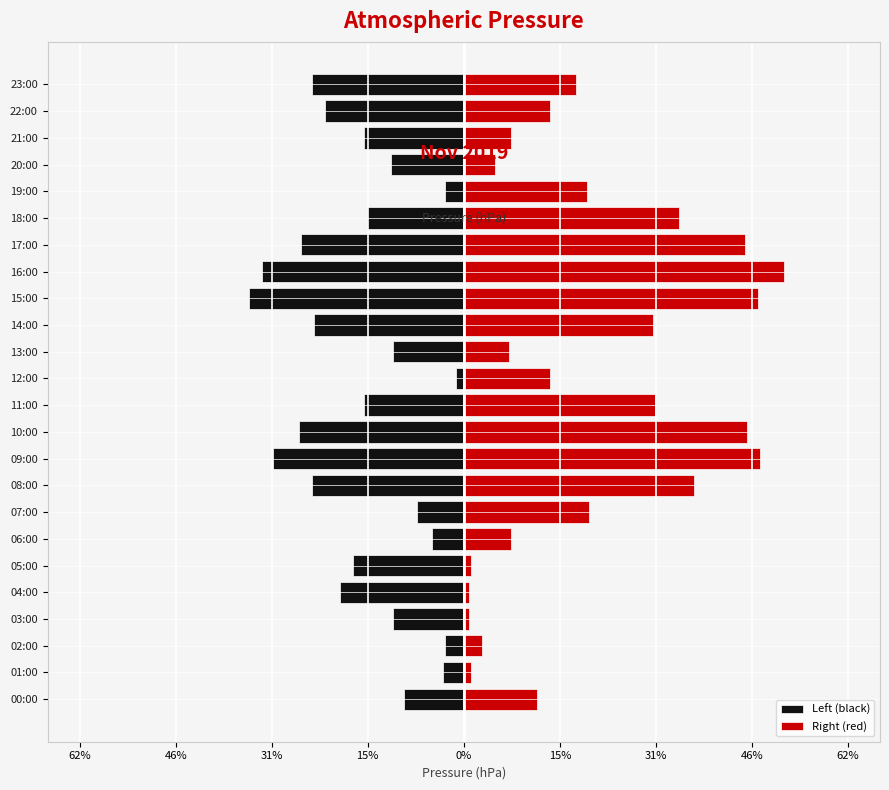

What is the sum of all Left (black) values?

-402.1